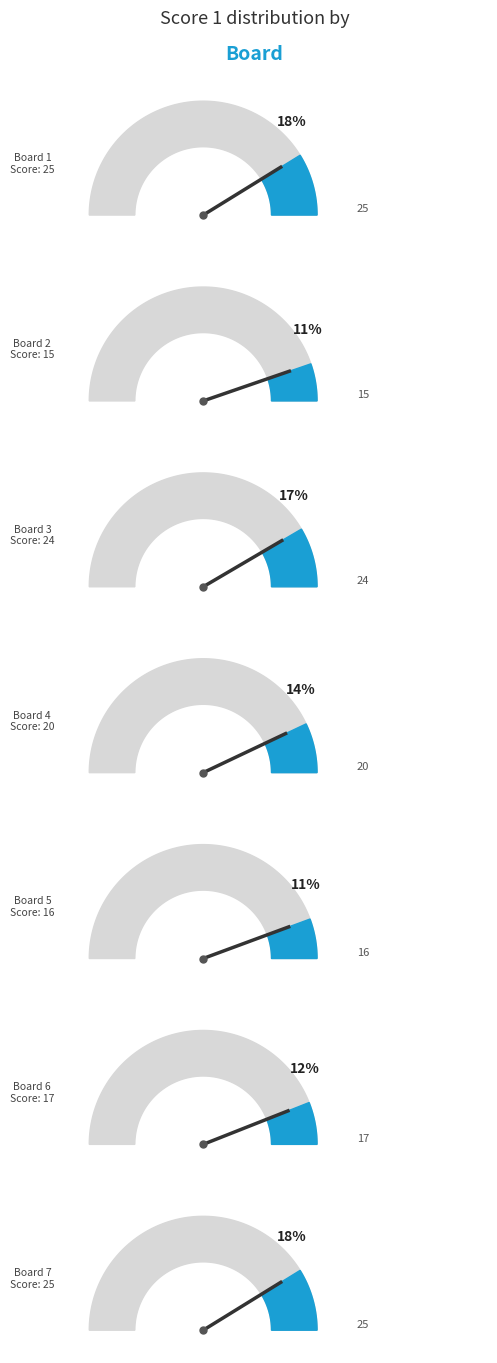

Is 6 the majority of the pie?

No